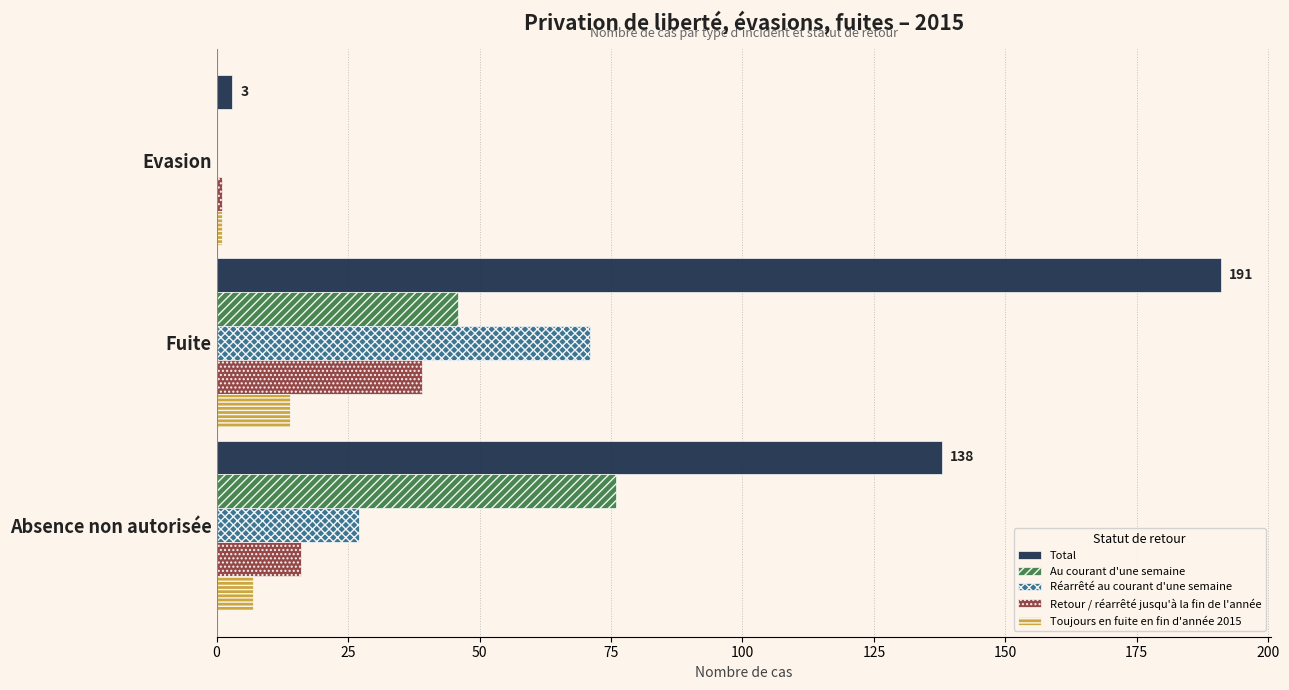

Which label corresponds to the largest value in the chart?

Fuite